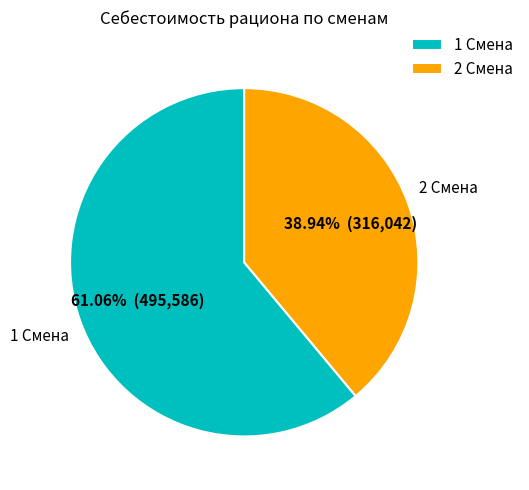

Is it true that 2 Смена is 48% of the pie?

False